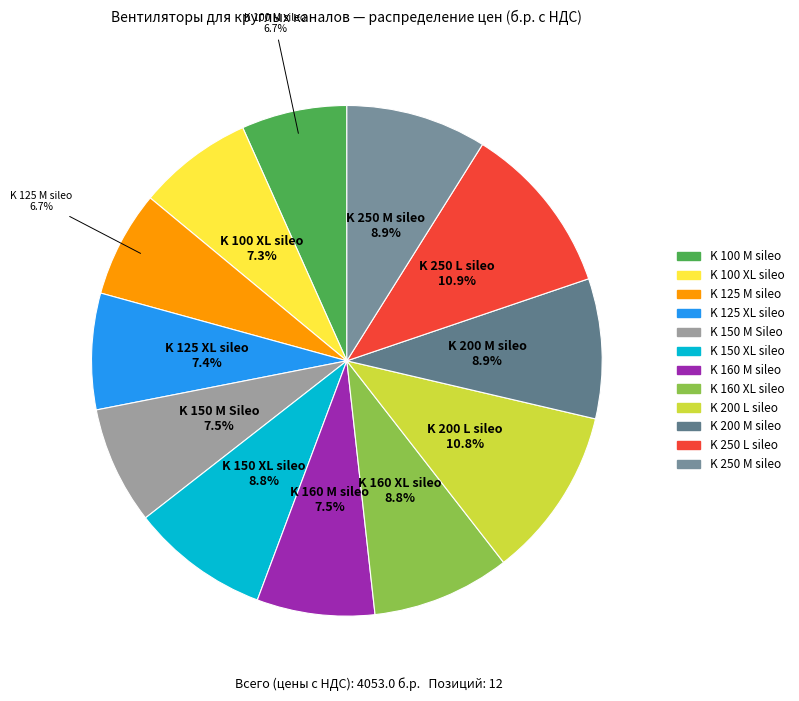

Is there any slice that represents more than half of the pie?

No